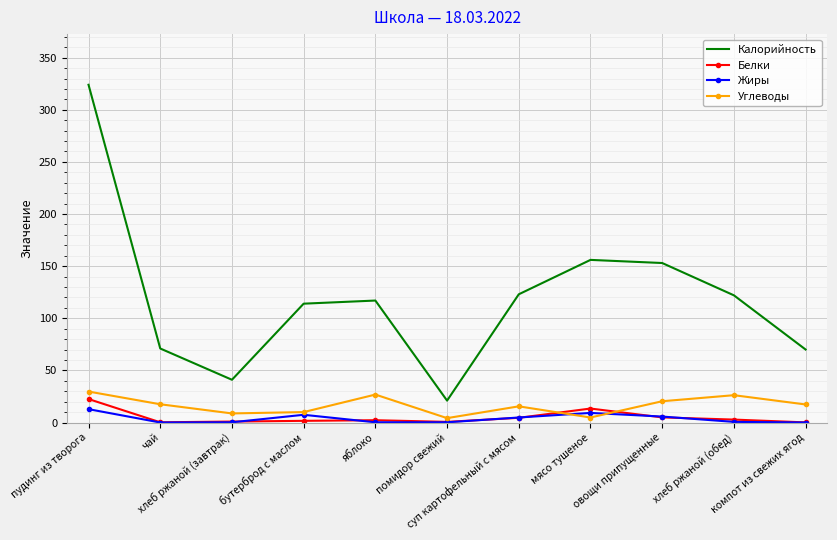

Which series has the largest total across all categories?

Калорийность